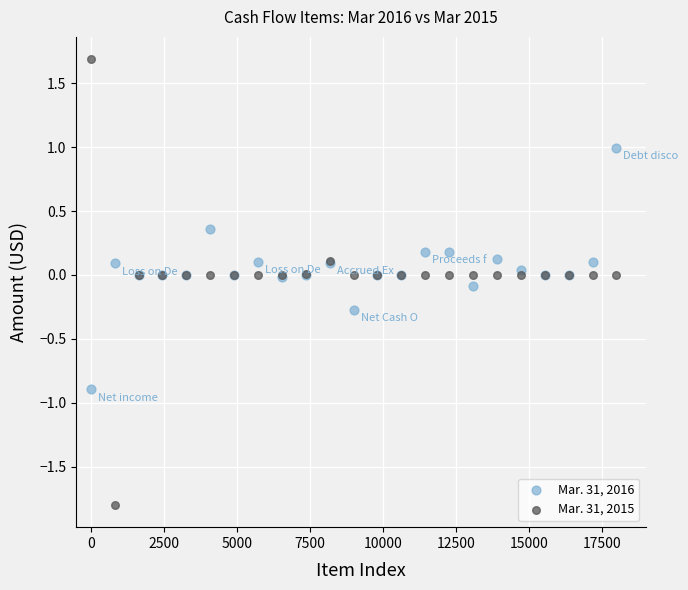

Which series has the widest spread of Y values?

Mar. 31, 2015